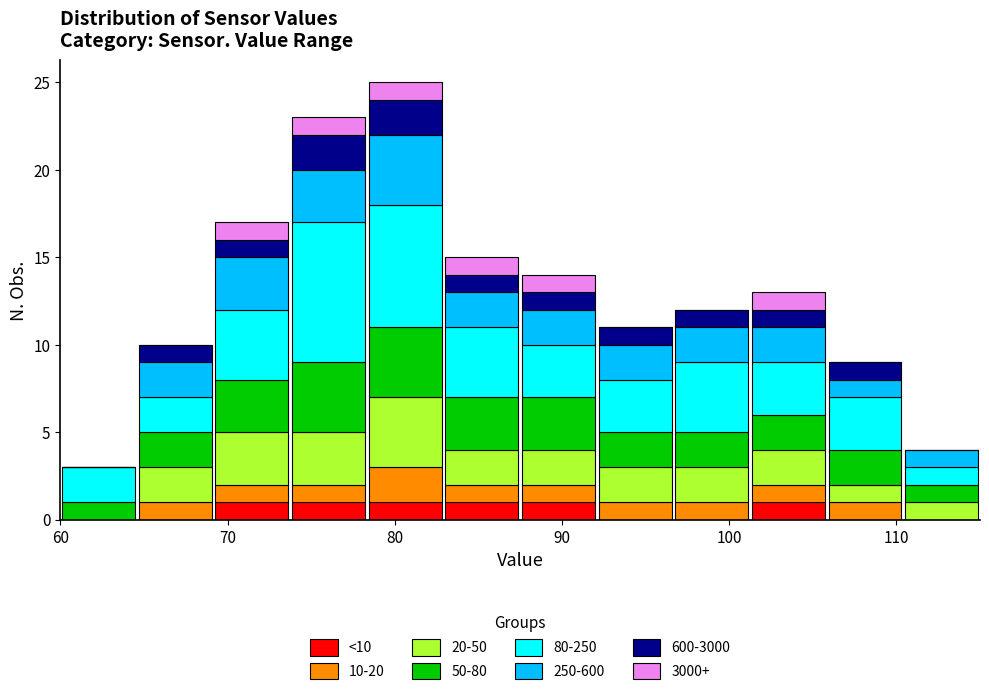

Reading left to right, list every stacked bar in this chart as the range it spans on the x-axis followed by its total height. Neither the bar edges nor the heights are printed on the chart, so give them approximately, as read against the axes.

60 to 65: 3
65 to 69: 10
69 to 74: 17
74 to 78: 23
78 to 83: 25
83 to 88: 15
88 to 92: 14
92 to 97: 11
97 to 101: 12
101 to 106: 13
106 to 110: 9
110 to 115: 4